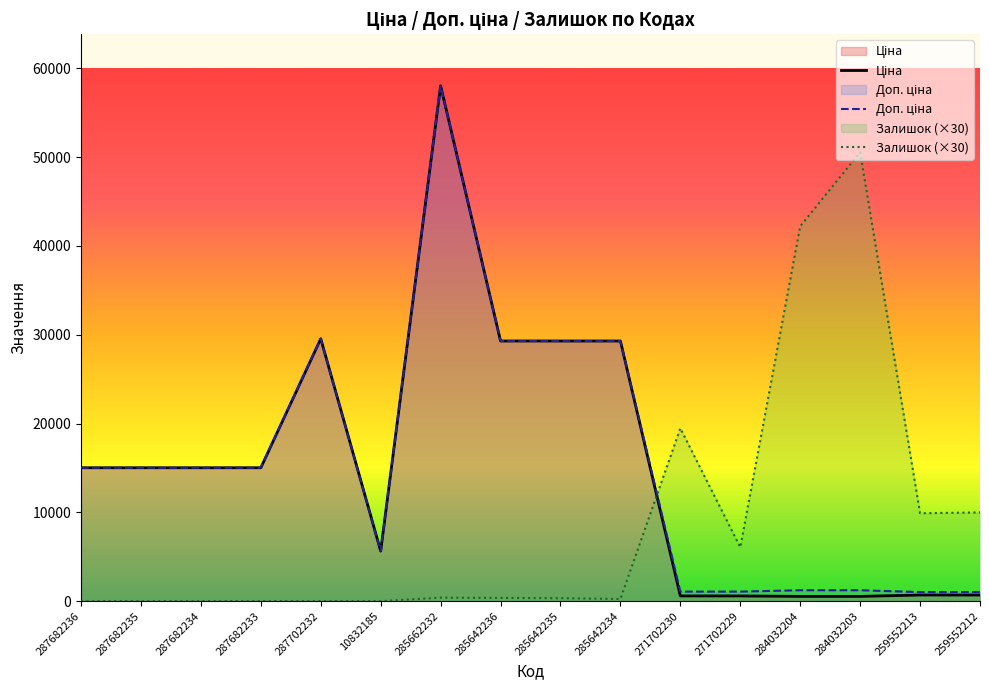

Count the number of categories in the chart.

16